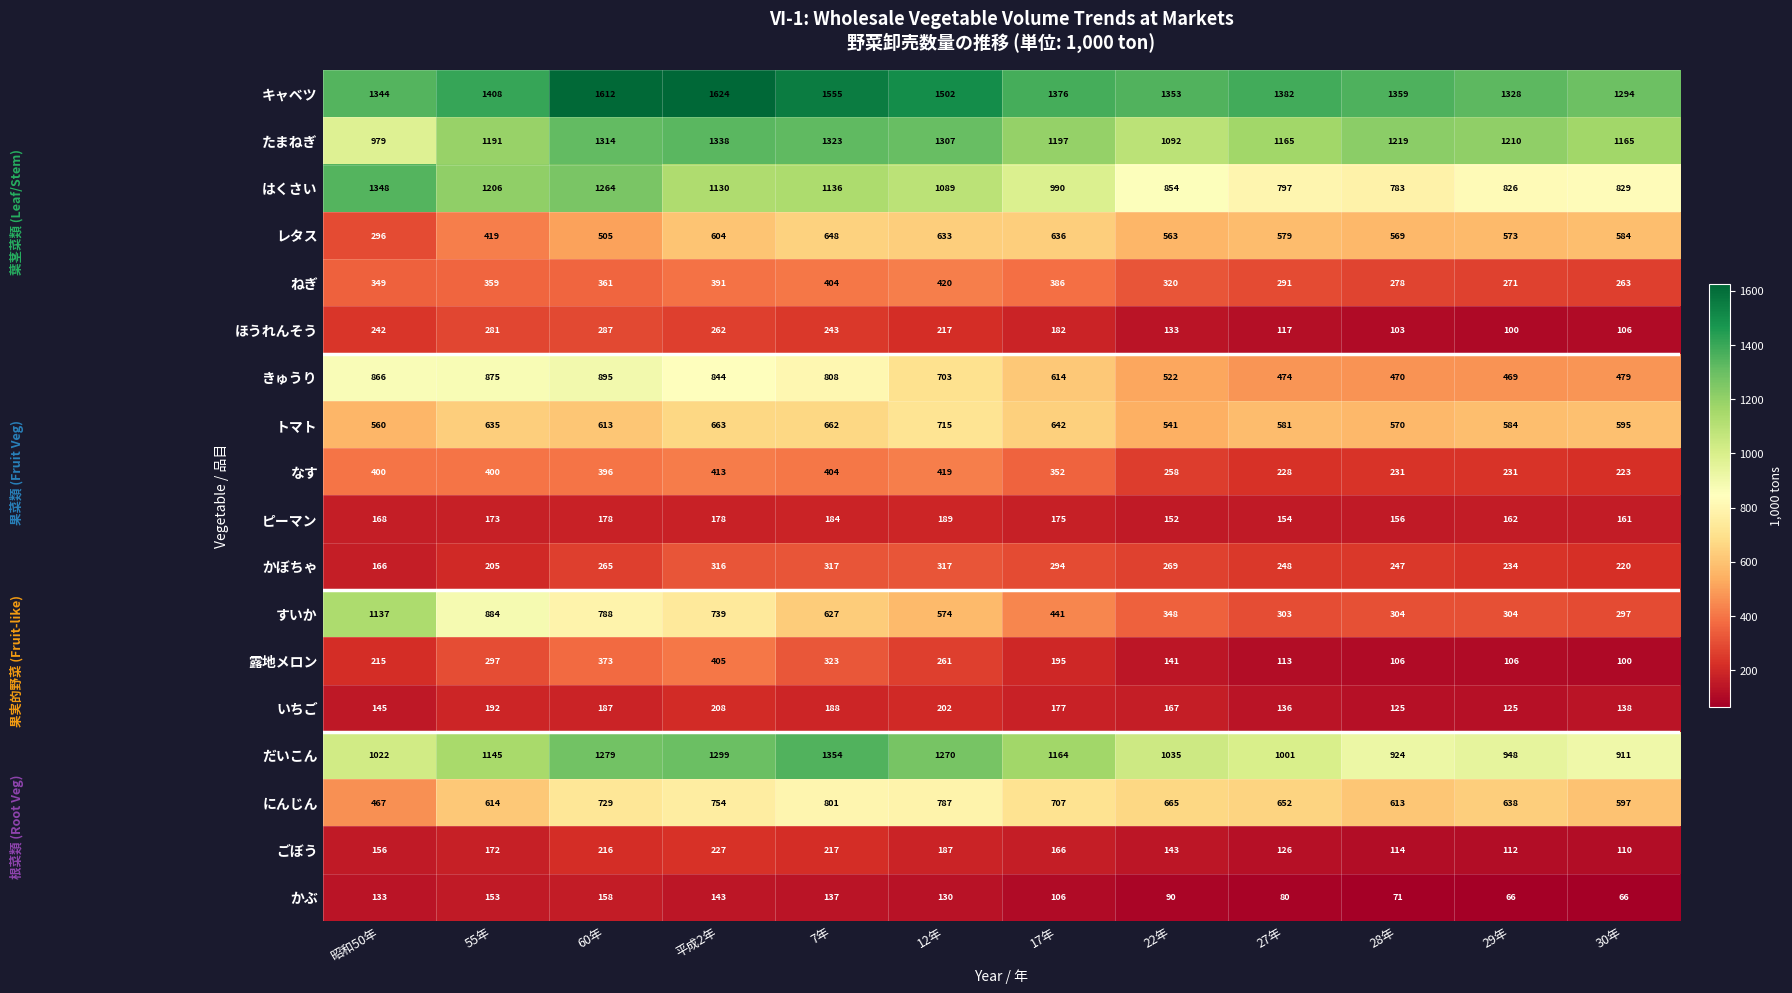

What is the difference between the maximum and minimum values in the きゅうり series?

426